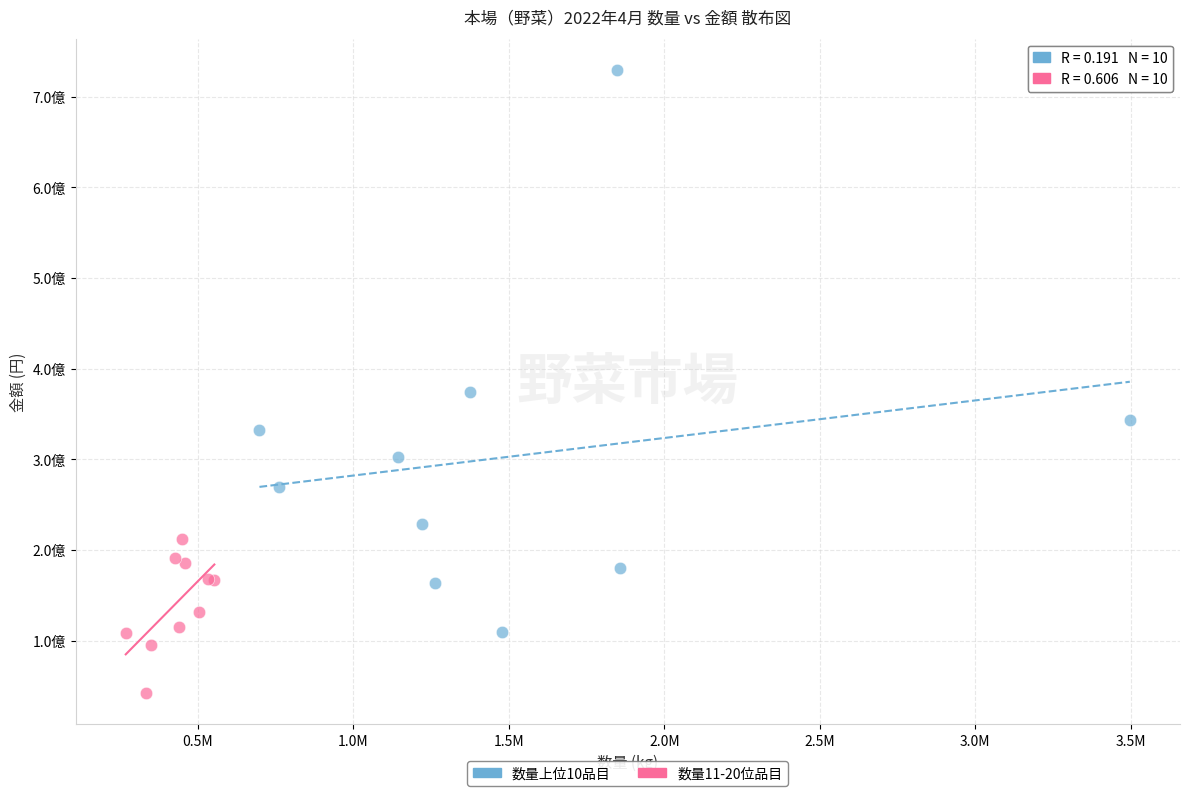

What are all the series names shown in the legend?

数量上位10品目, 数量11-20位品目